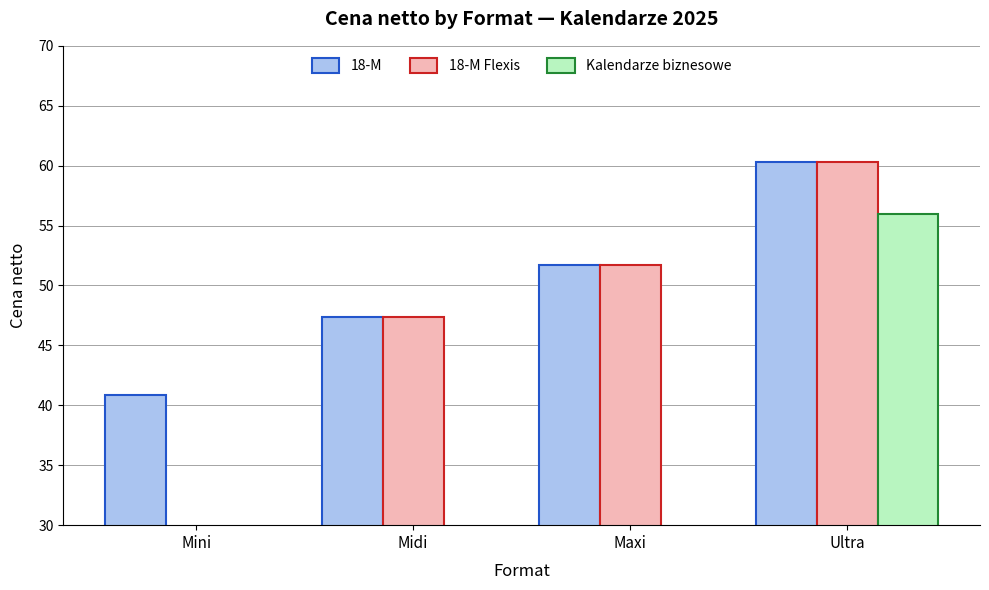

At which category is the sum across all series the highest?

Ultra